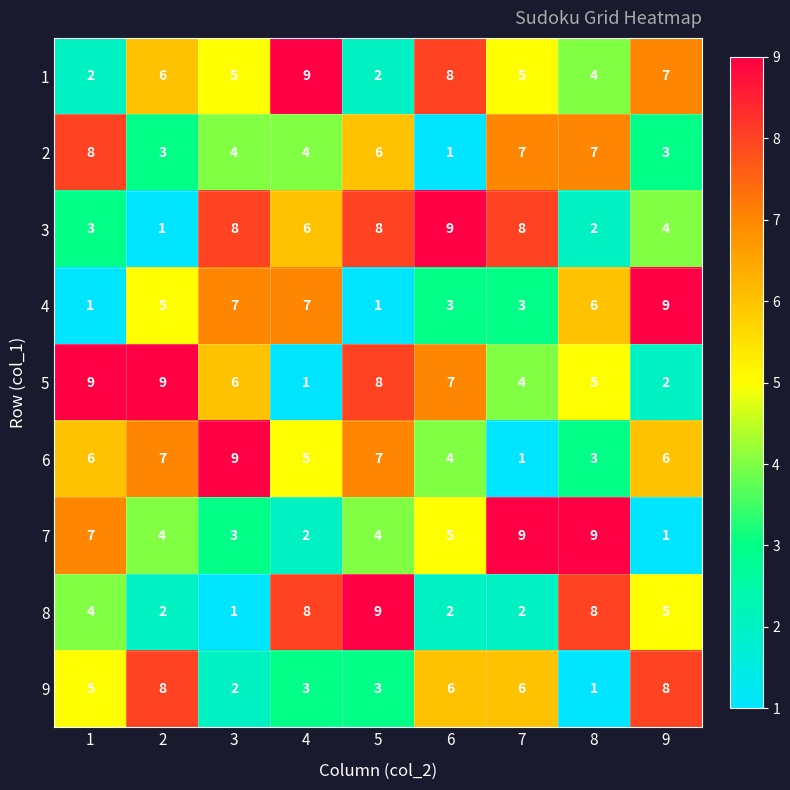

What is the sum of all 3 values?

49